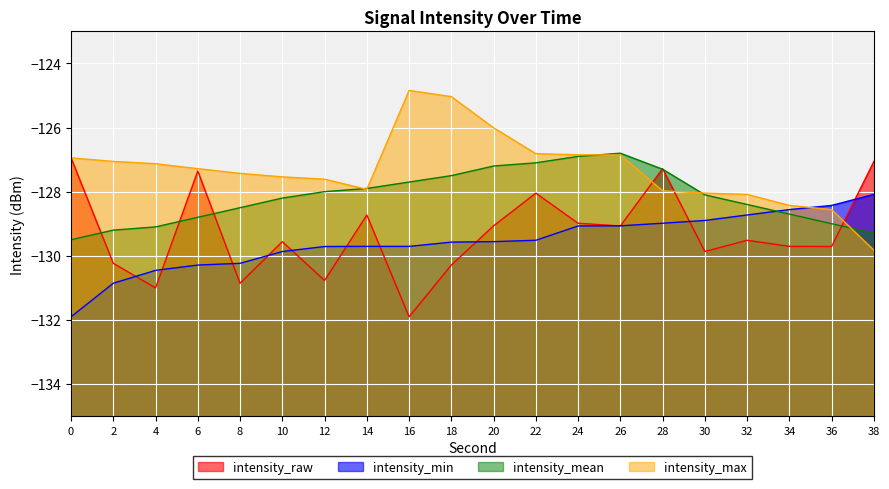

What are all the series names shown in the legend?

intensity_raw, intensity_min, intensity_mean, intensity_max